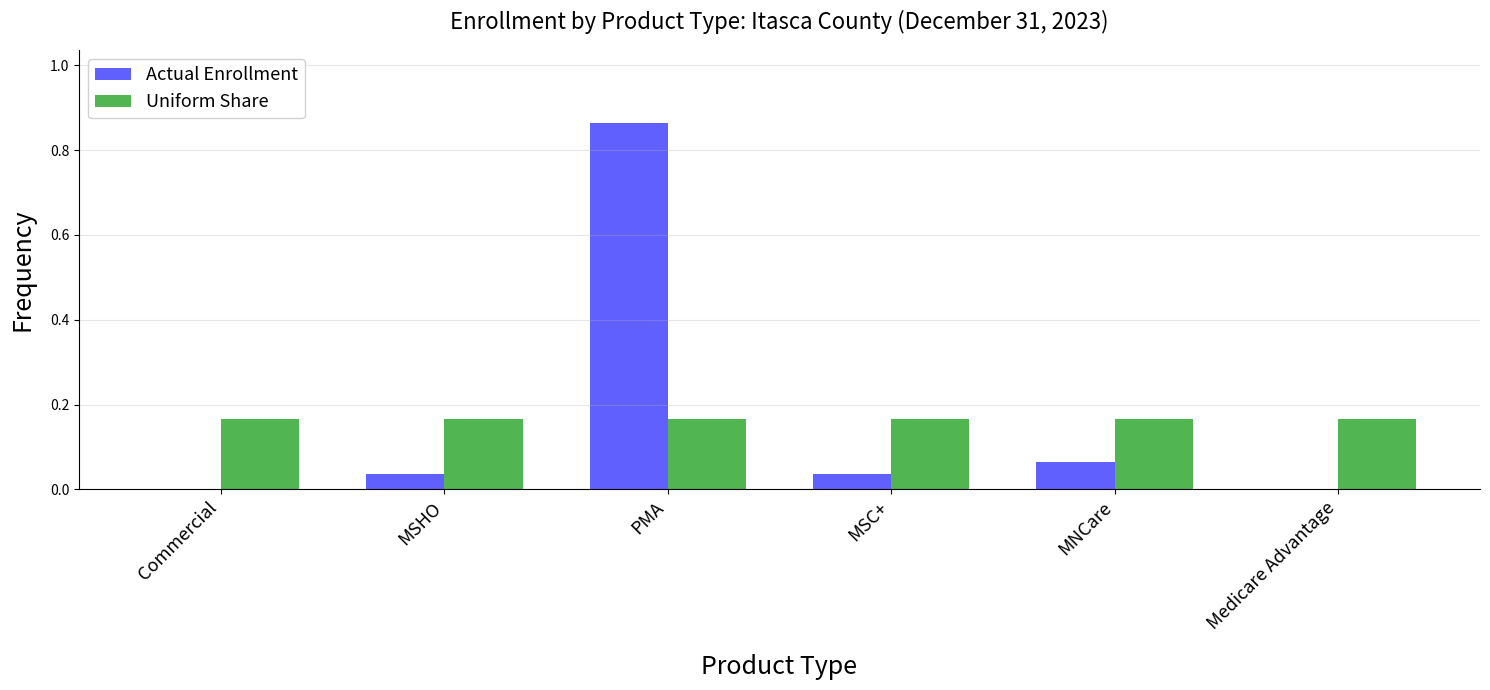

Which label corresponds to the largest value in the chart?

PMA